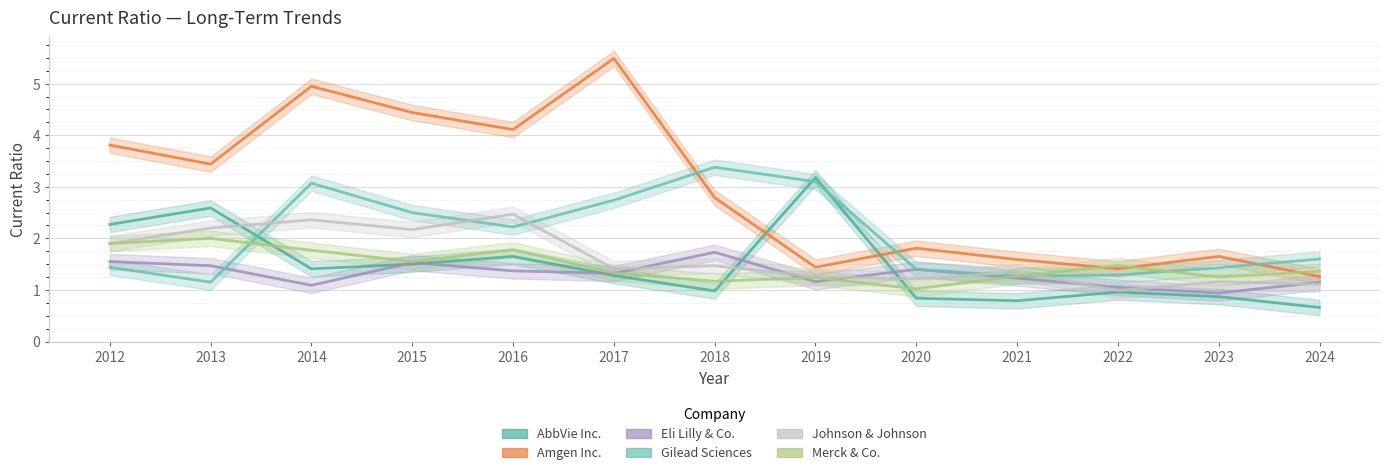

The value of Merck & Co. at 2024 is 1.4. True or false?

True